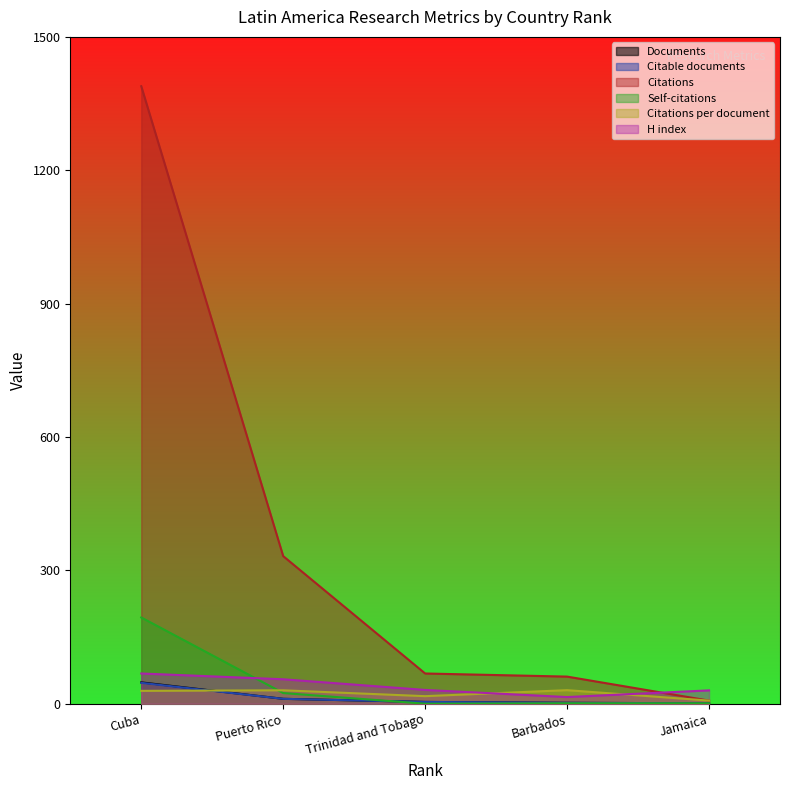

Does the chart display data point markers on the line(s)?

No